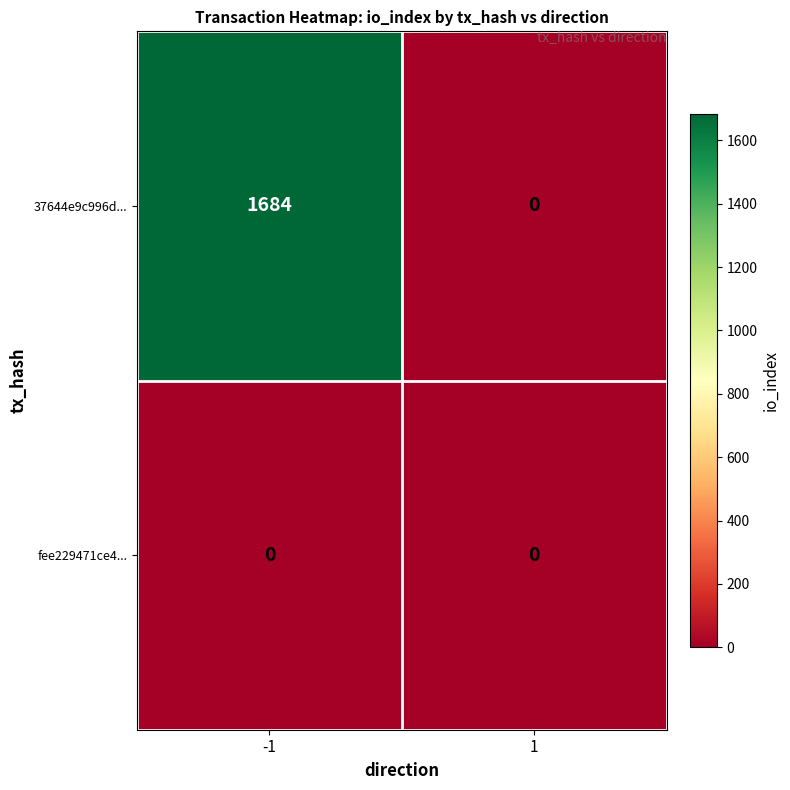

How many series are shown in this chart?

2